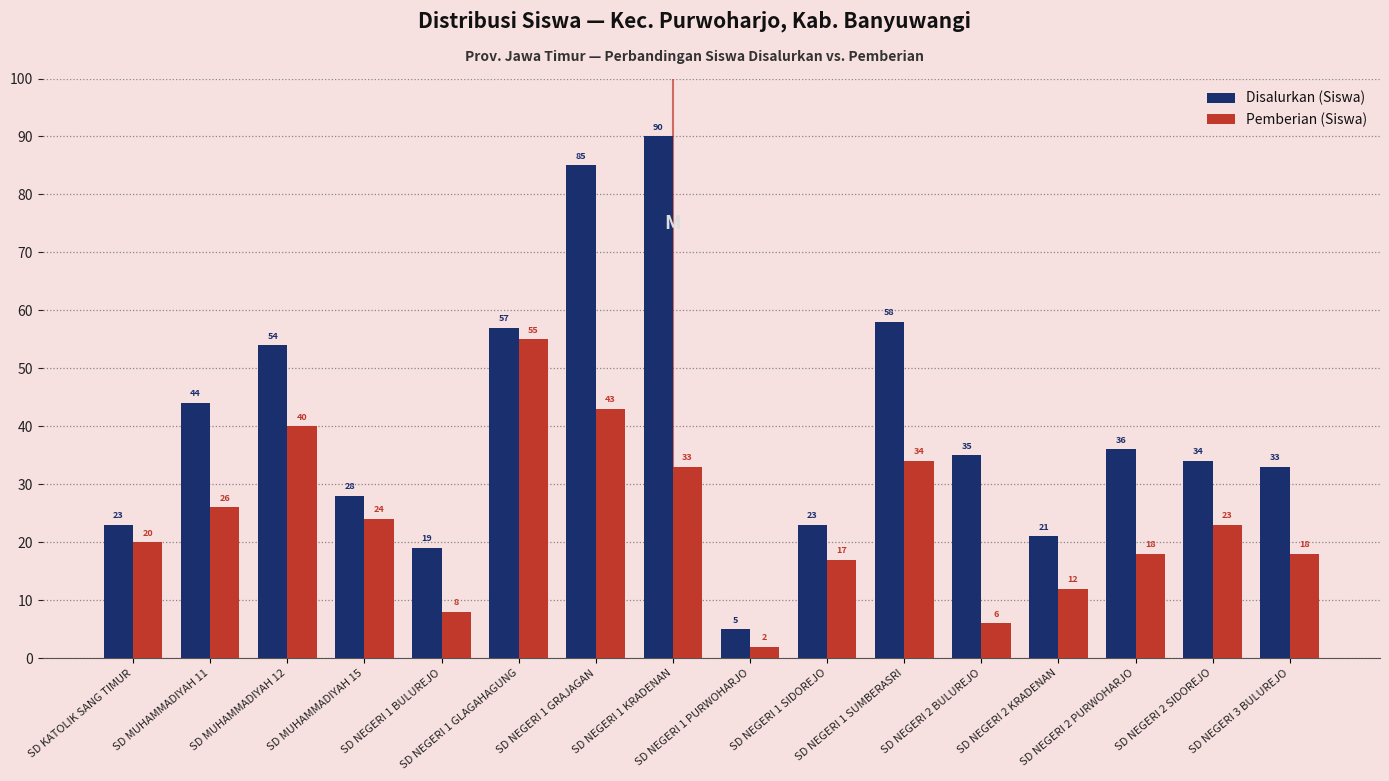

Rank the series at SD NEGERI 3 BULUREJO from highest to lowest value.

Disalurkan (Siswa), Pemberian (Siswa)